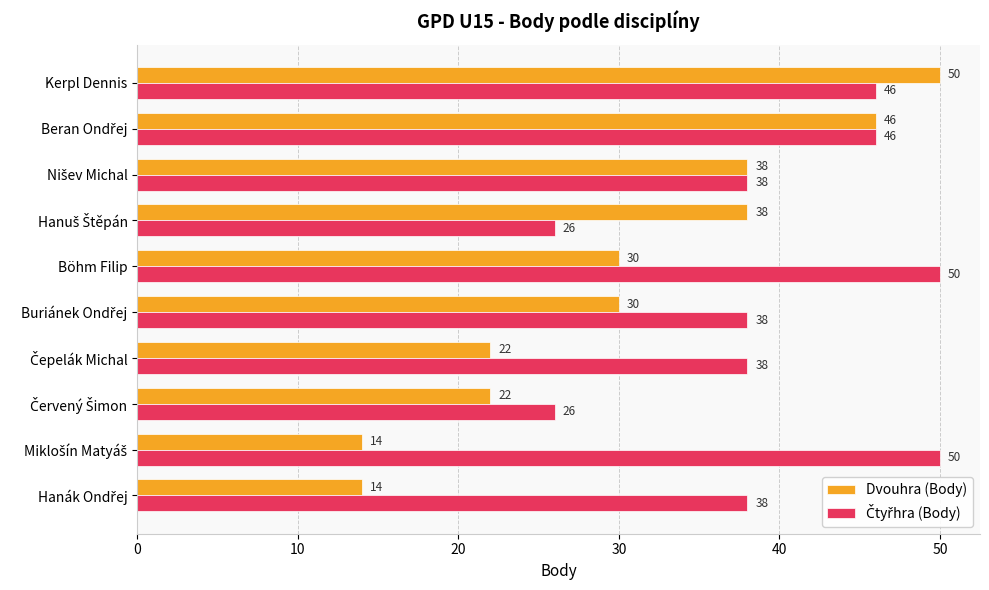

What is the difference between the second highest and second lowest values in the Dvouhra (Body) series?

32